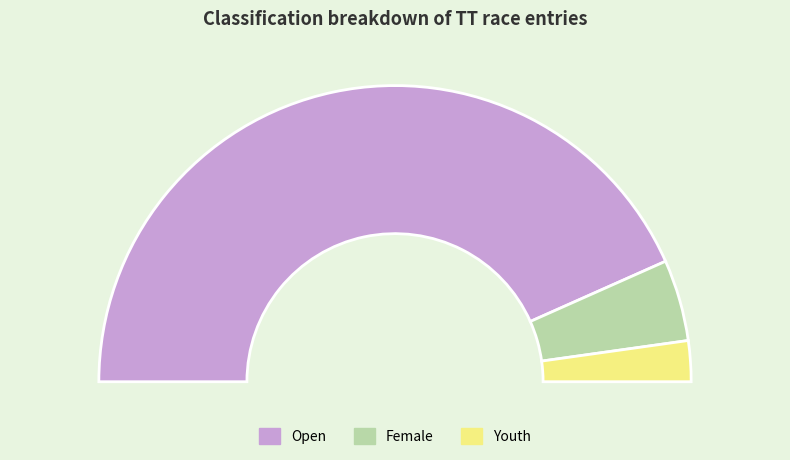

Do Open and Youth together represent more than half of the pie?

Yes